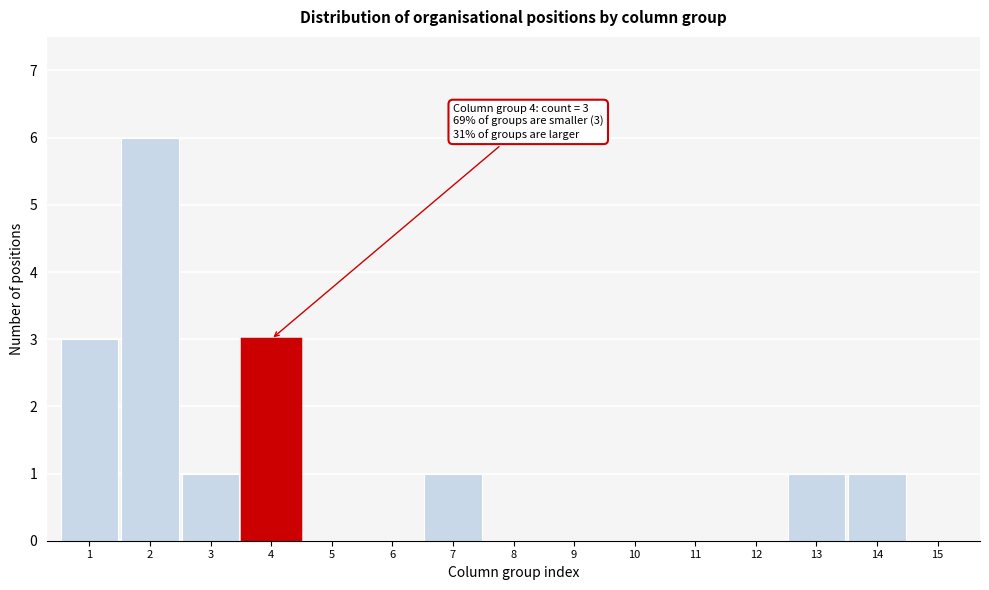

Reading left to right, extract all data points from this chart.

1=3	2=6	3=1	4=3	5=0	6=0	7=1	8=0	9=0	10=0	11=0	12=0	13=1	14=1	15=0